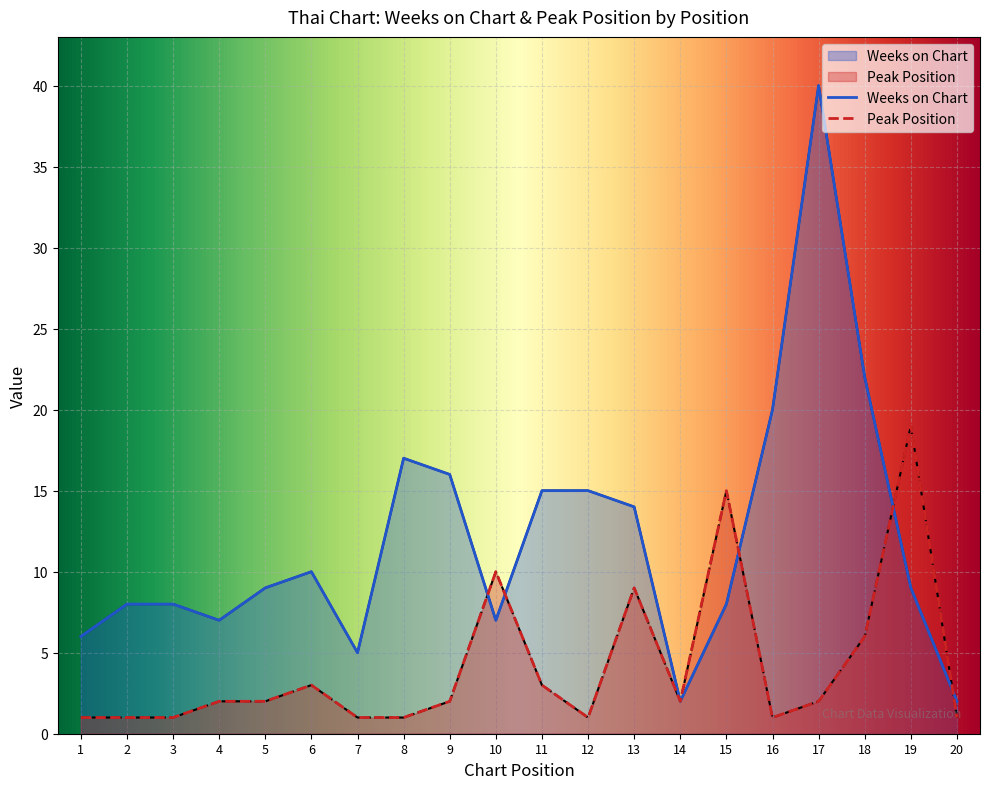

What is the sum of the Peak Position values at 11 and 7?

4